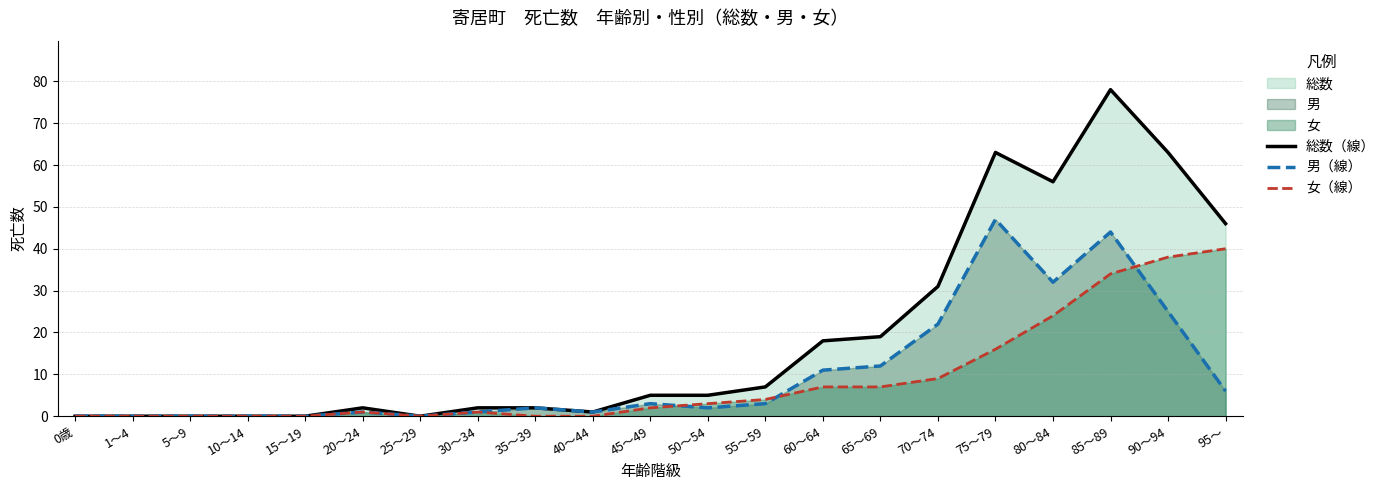

How many positive values does the 女（線） series have?

13